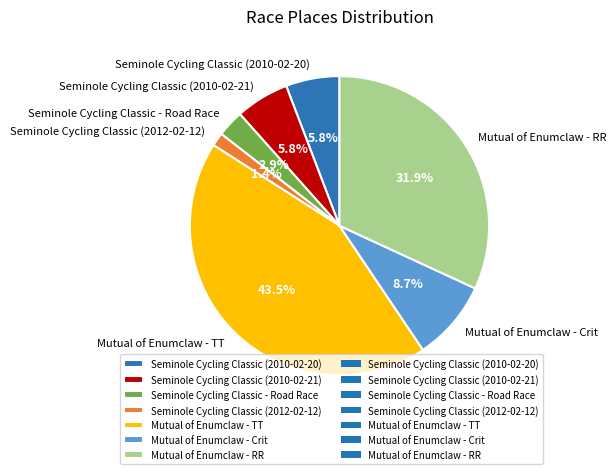

To the nearest percent, what portion does Seminole Cycling Classic - Road Race represent?

3%